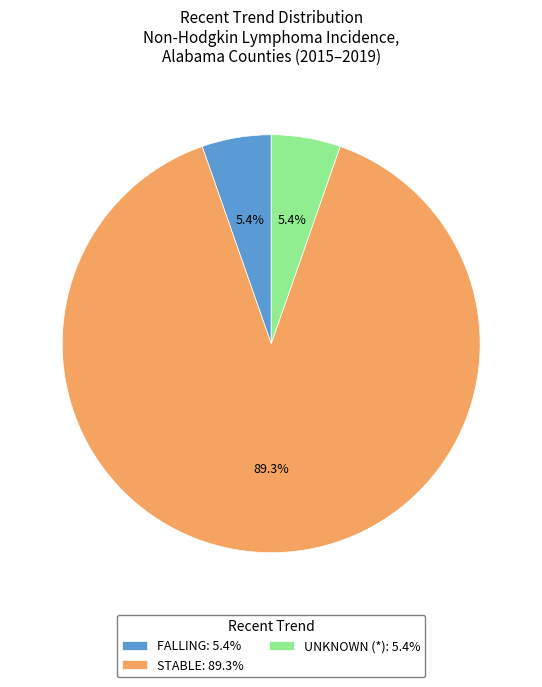

How many segments does this pie chart have?

3